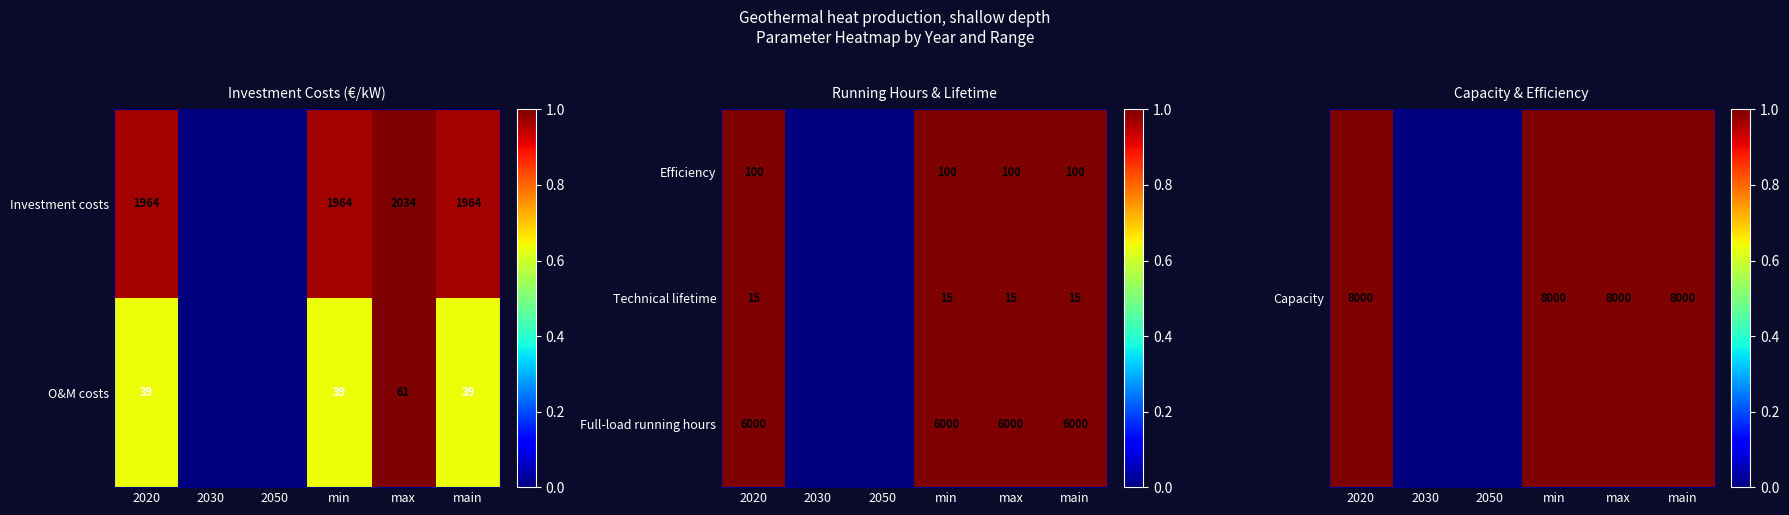

The value of Technical lifetime at main is 20. True or false?

False